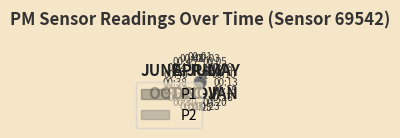

How many P2 values are between 1 and 2?

21